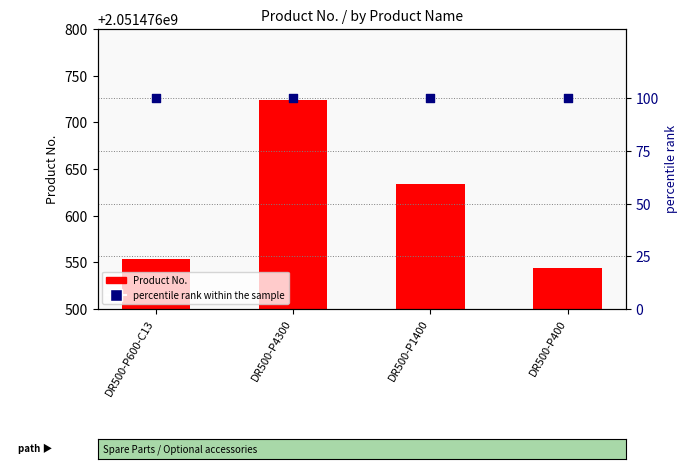

Which series has the largest total across all categories?

Product No.